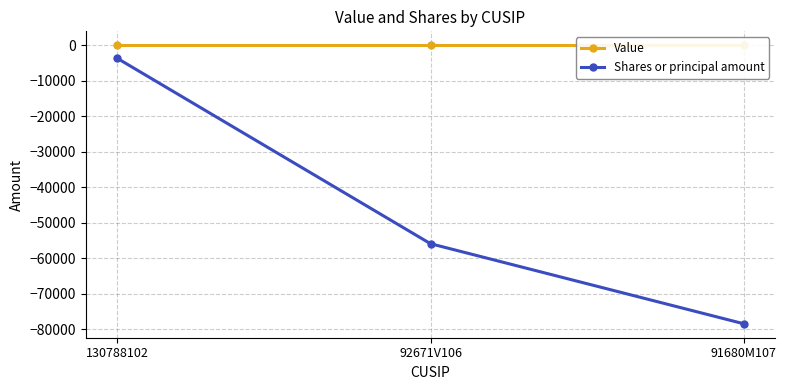

Is it true that Shares or principal amount equals -114141 at 91680M107?

False